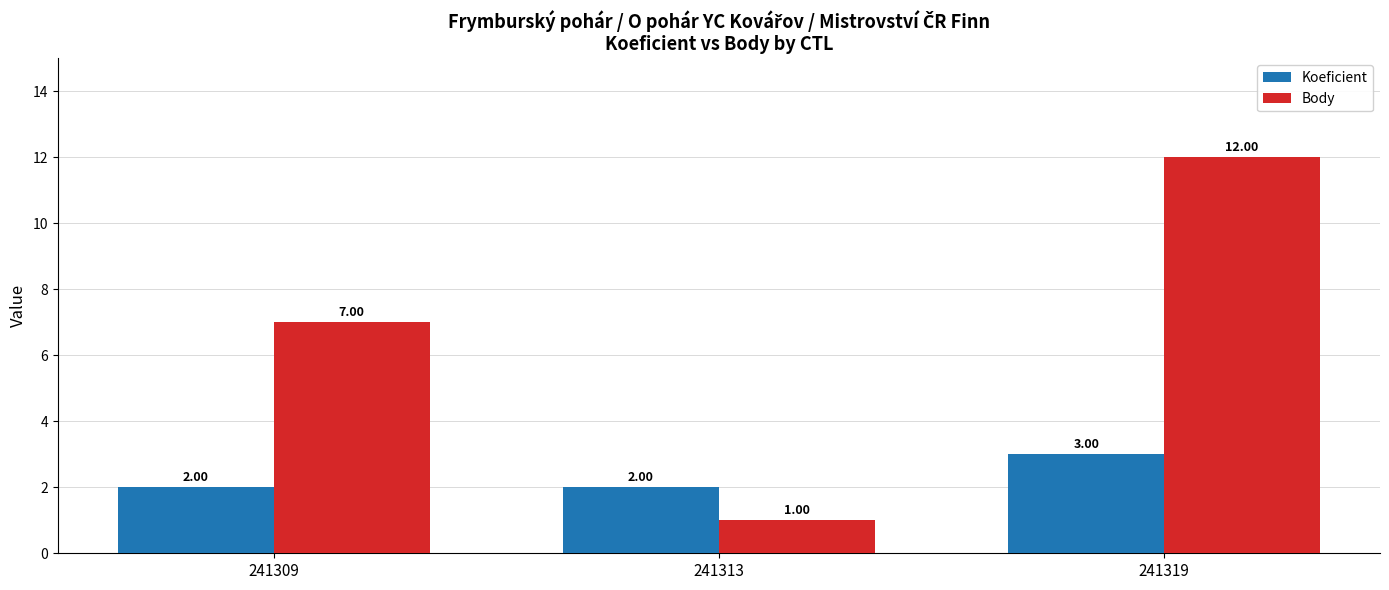

Reading left to right, list all the values displayed in this chart.

Koeficient: 241309=2	241313=2	241319=3
Body: 241309=7	241313=1	241319=12